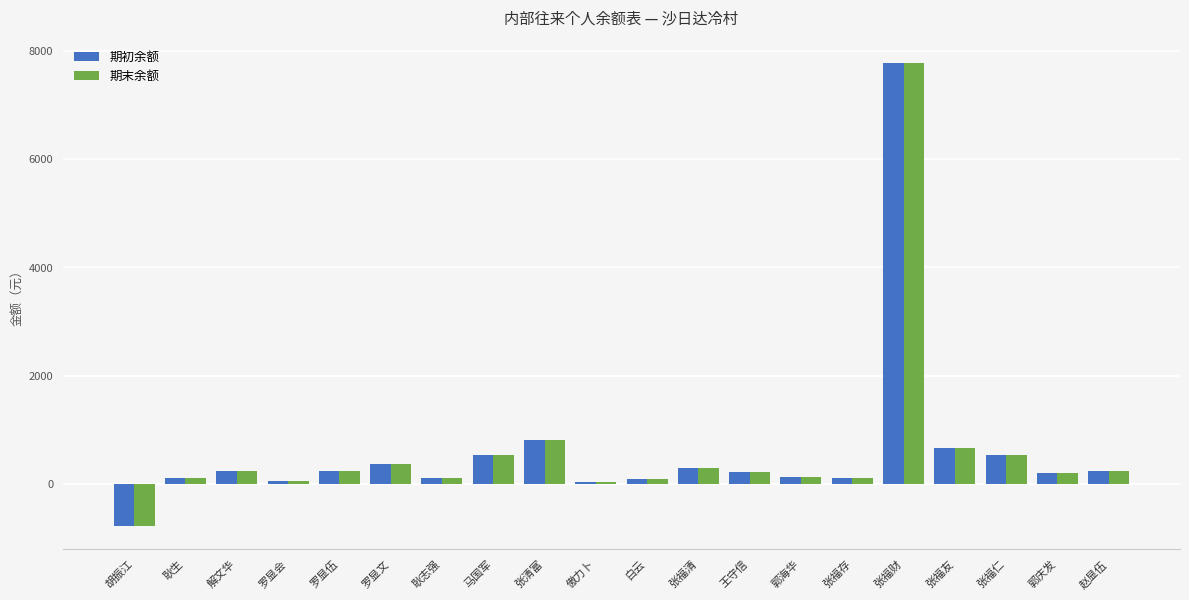

Is it true that 期初余额 equals 7786.4 at 张福财?

True